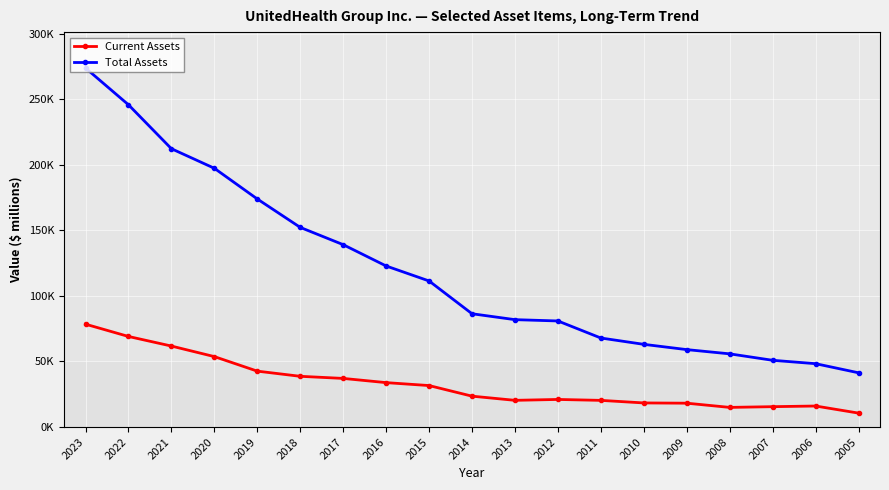

What is the difference between the Total Assets values at 2020 and 2010?

134226